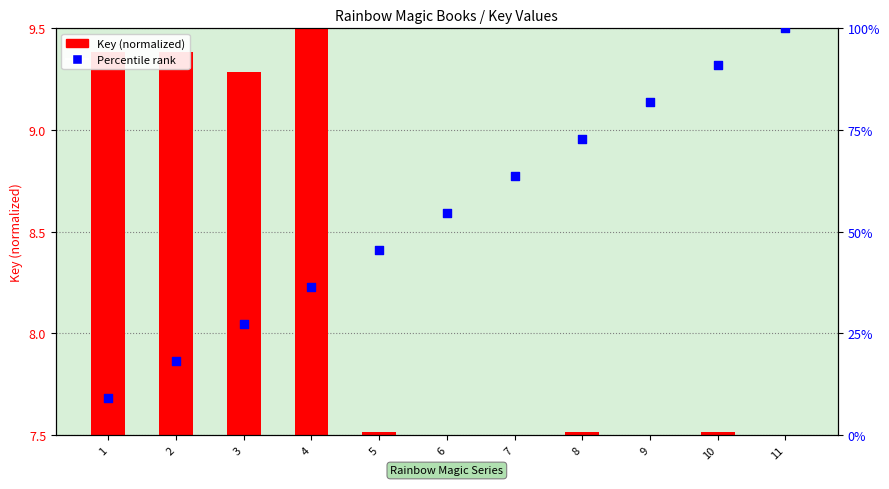

Which series reaches the maximum Y coordinate?

Percentile rank